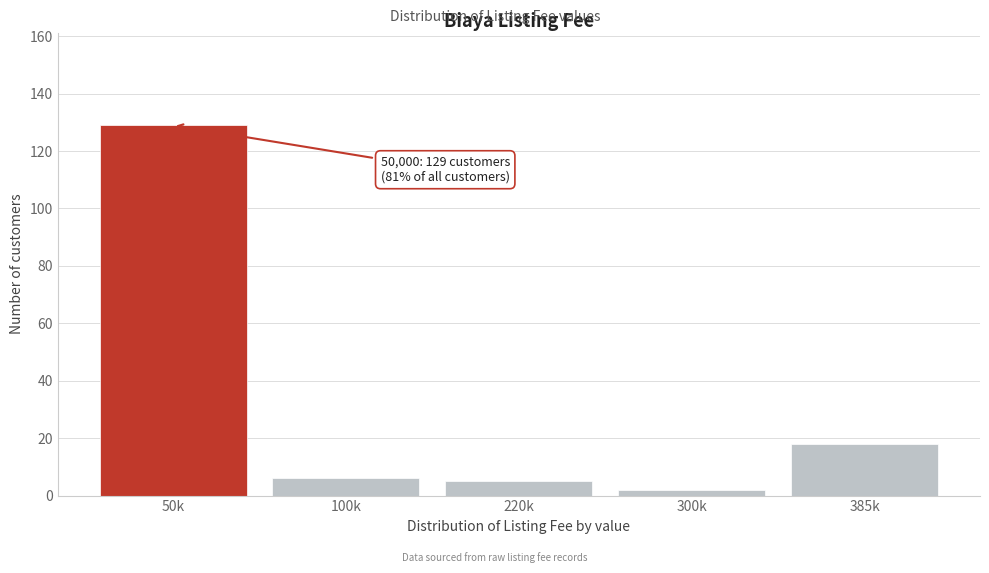

Reading left to right, extract all data points from this chart.

129	6	5	2	18